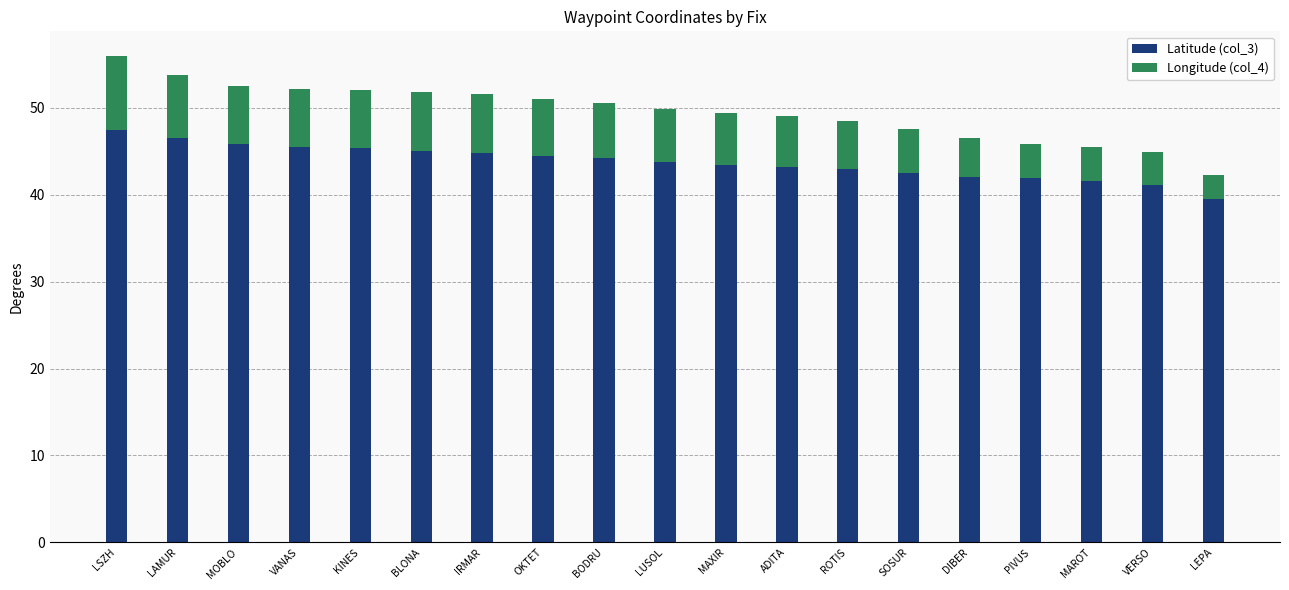

How many distinct data groups are displayed?

2